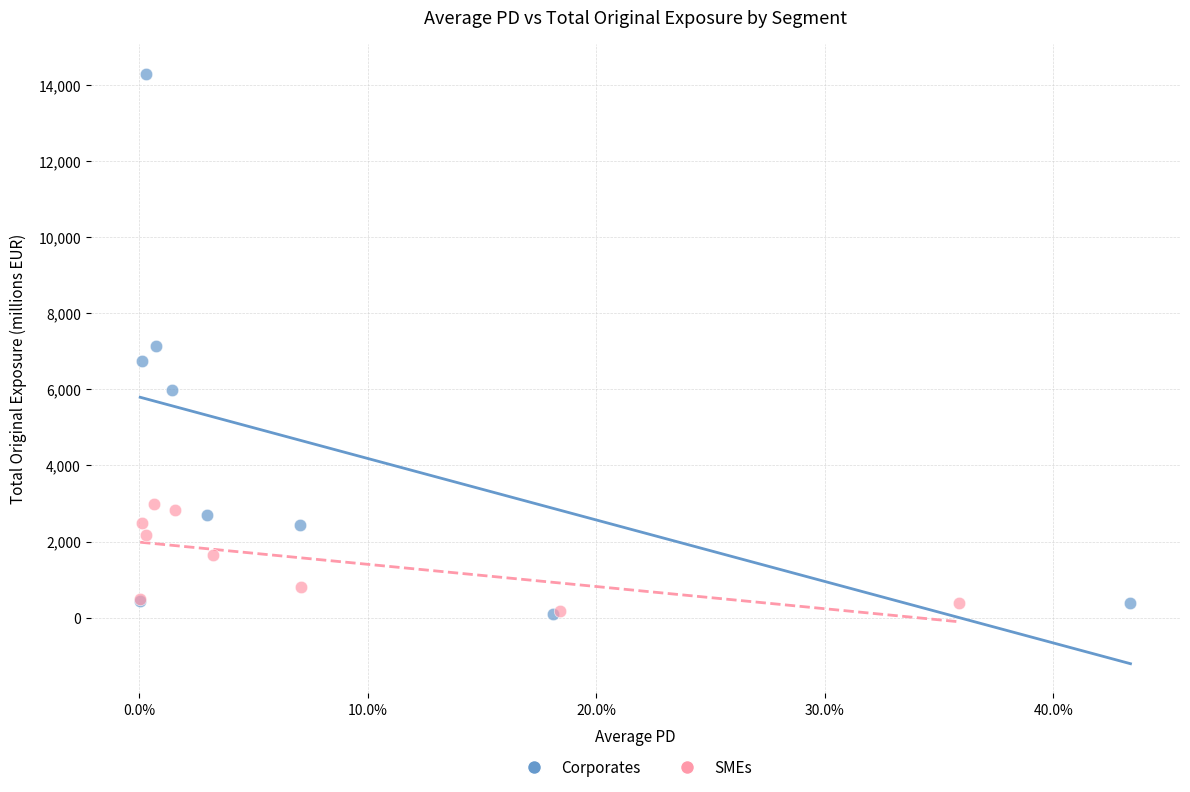

Which series has the widest spread of Y values?

Corporates